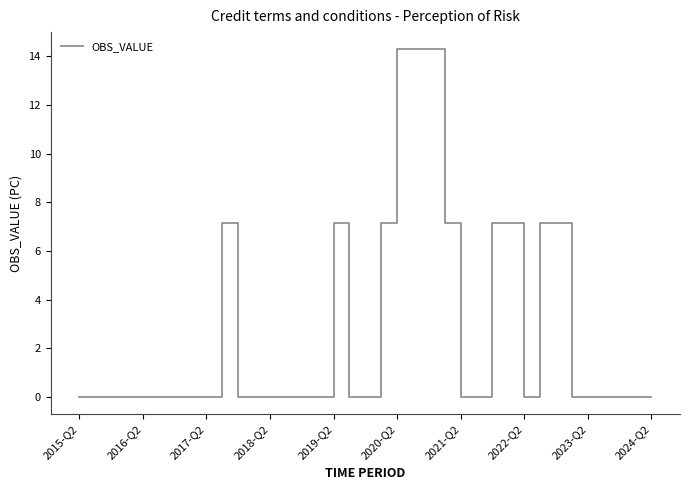

What is the greatest value displayed?

14.3